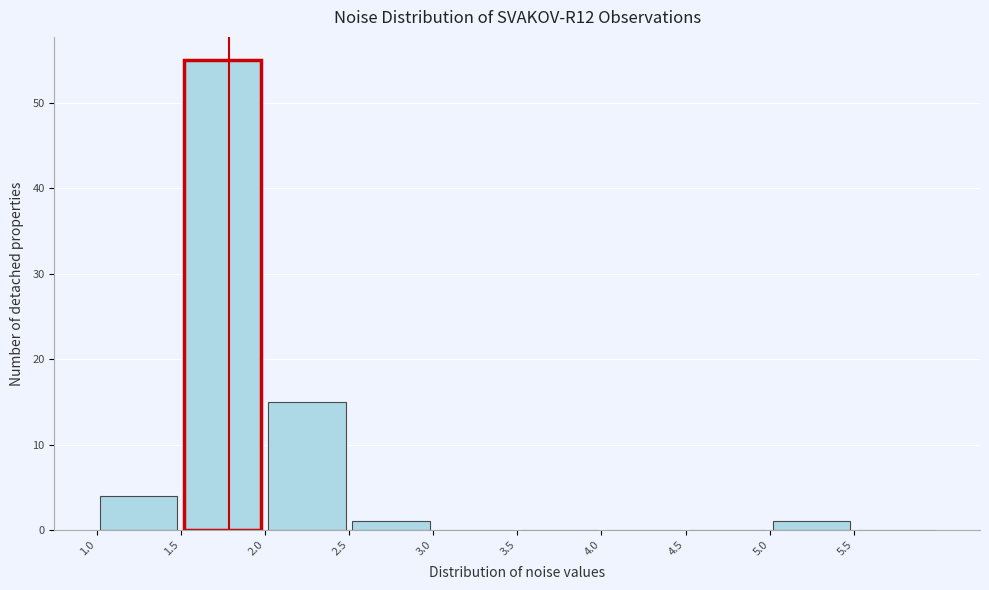

Reading left to right, list every bar in this chart as the range it spans on the x-axis followed by its height. The values are not printed on the chart, so give them approximately, as read against the axis.

1.0 to 1.5: 4
1.5 to 2.0: 55
2.0 to 2.5: 15
2.5 to 3.0: 1
3.0 to 3.5: 0
3.5 to 4.0: 0
4.0 to 4.5: 0
4.5 to 5.0: 0
5.0 to 5.5: 1
5.5 to 6.0: 0